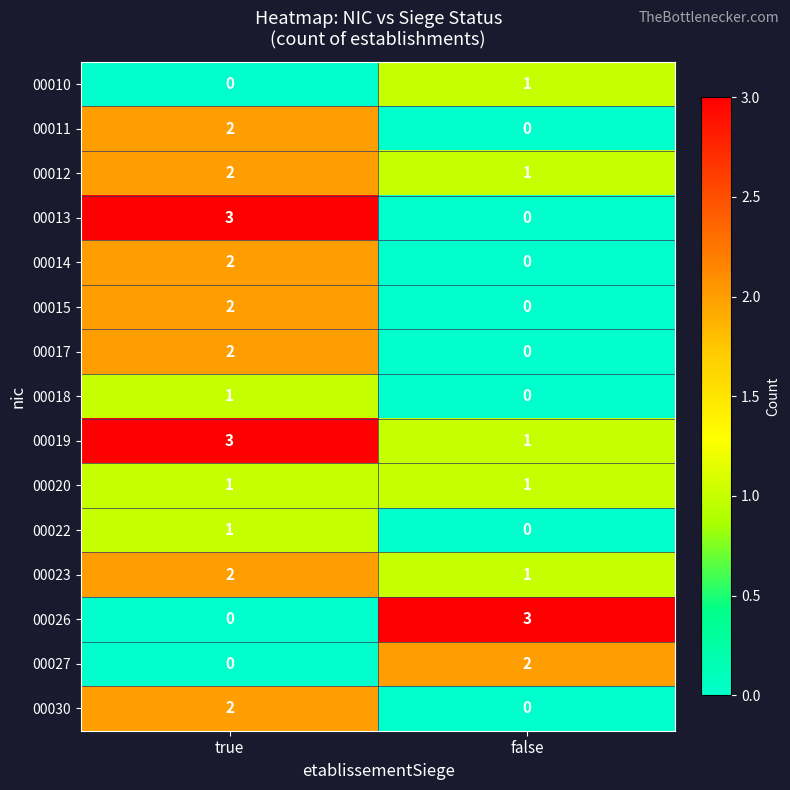

Reading left to right, extract all data points from this chart.

00010: true=0	false=1
00011: true=2	false=0
00012: true=2	false=1
00013: true=3	false=0
00014: true=2	false=0
00015: true=2	false=0
00017: true=2	false=0
00018: true=1	false=0
00019: true=3	false=1
00020: true=1	false=1
00022: true=1	false=0
00023: true=2	false=1
00026: true=0	false=3
00027: true=0	false=2
00030: true=2	false=0